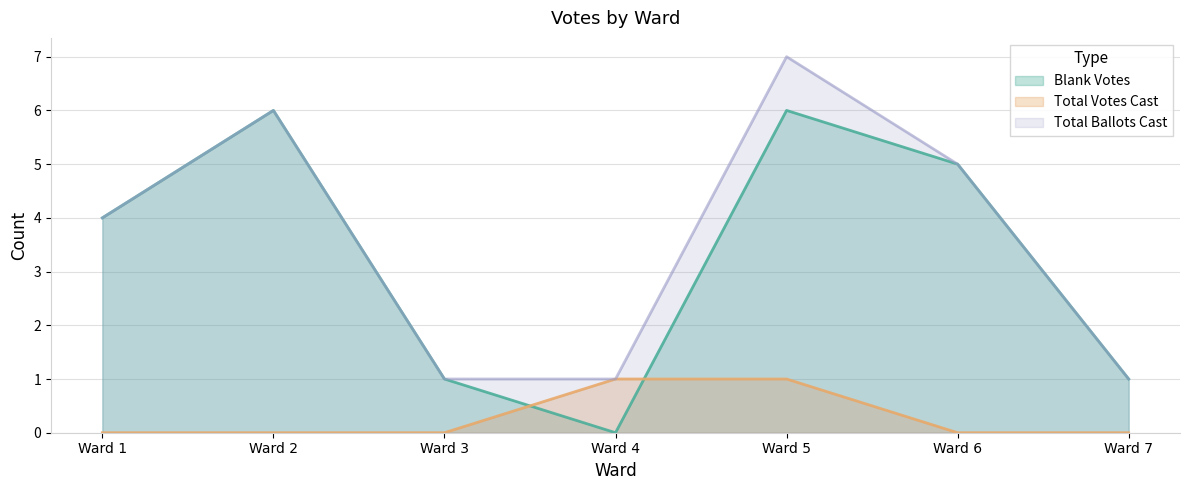

Which series has the largest total across all categories?

Total Ballots Cast